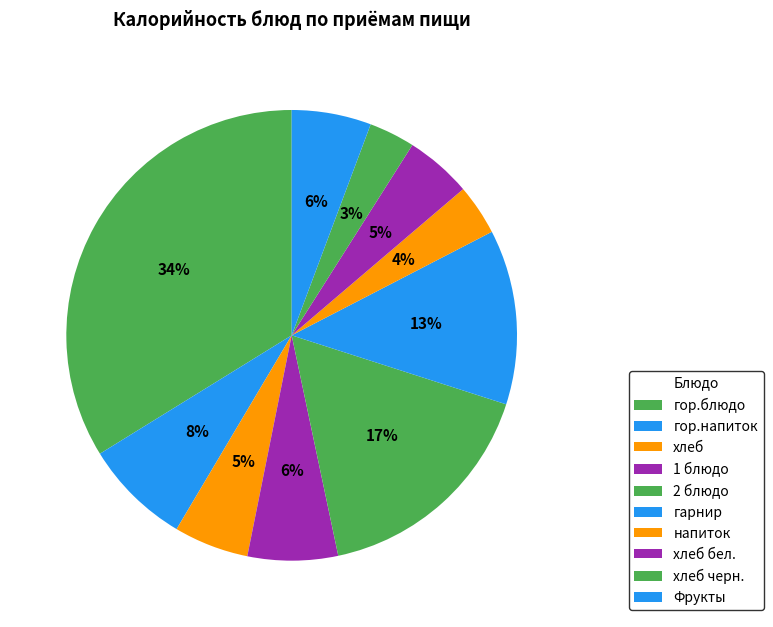

Does гор.блюдо represent more than half of the total?

No